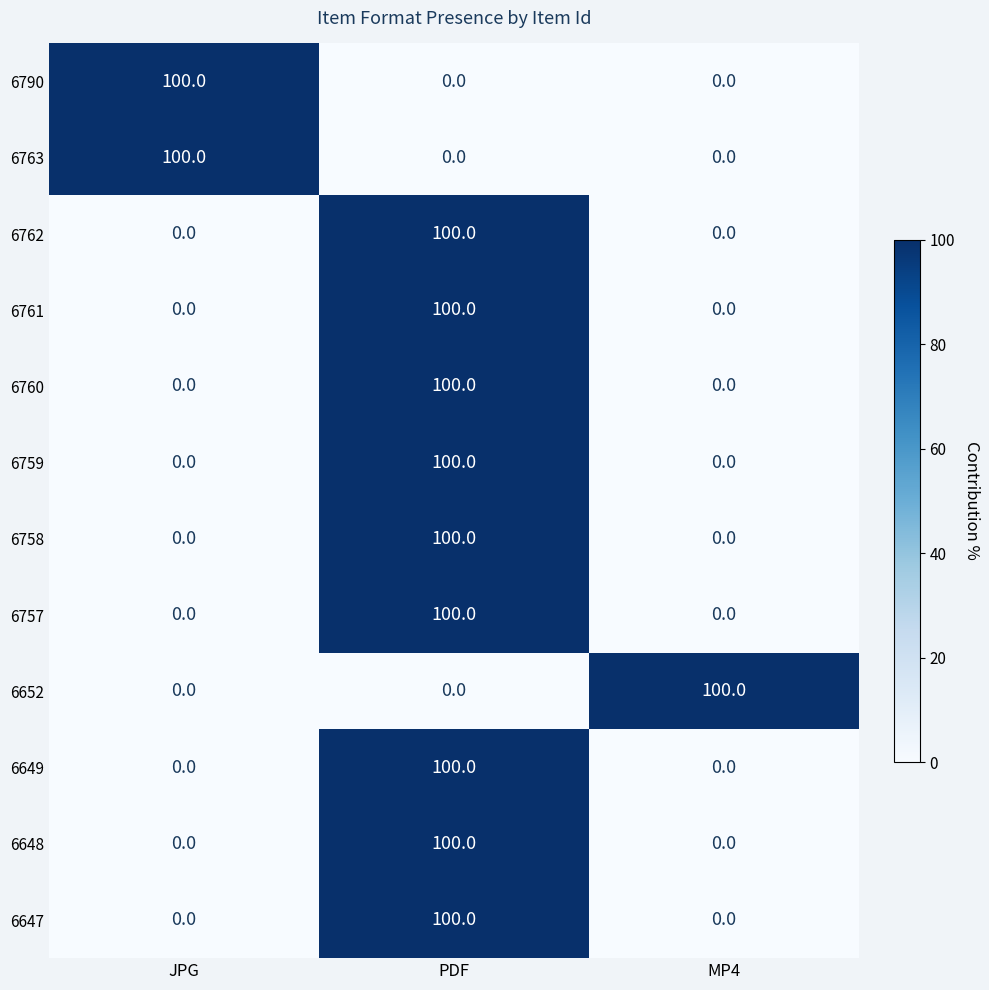

The value of 6760 at MP4 is 0. True or false?

True